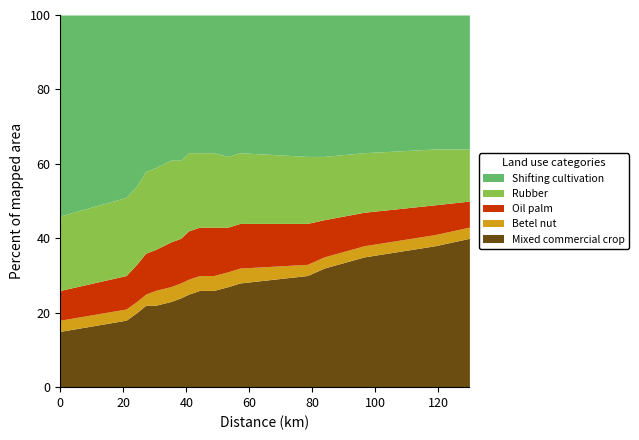

At how many categories does at least one series exceed 27?

17